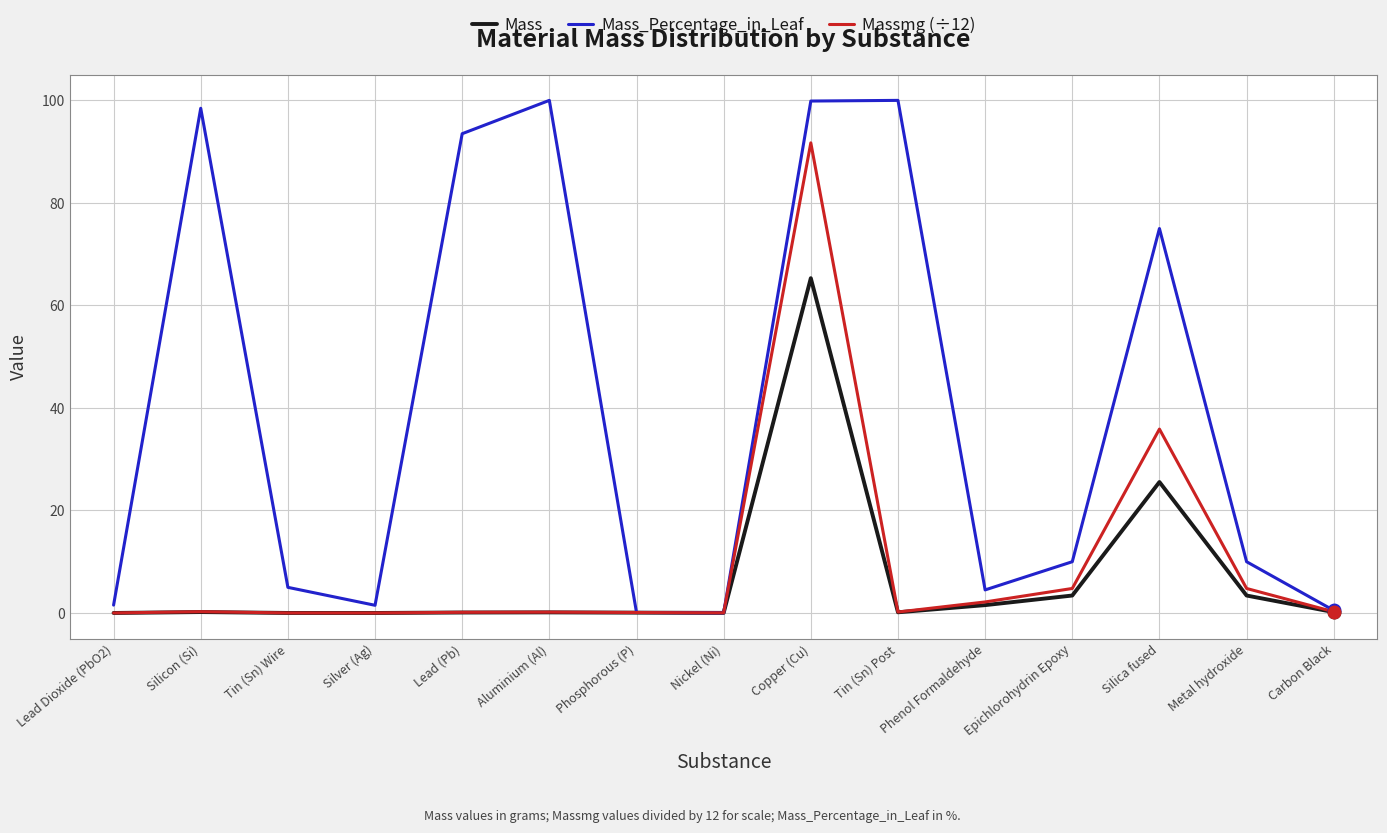

At which label is Massmg (÷12) closest to 45?

Silica fused